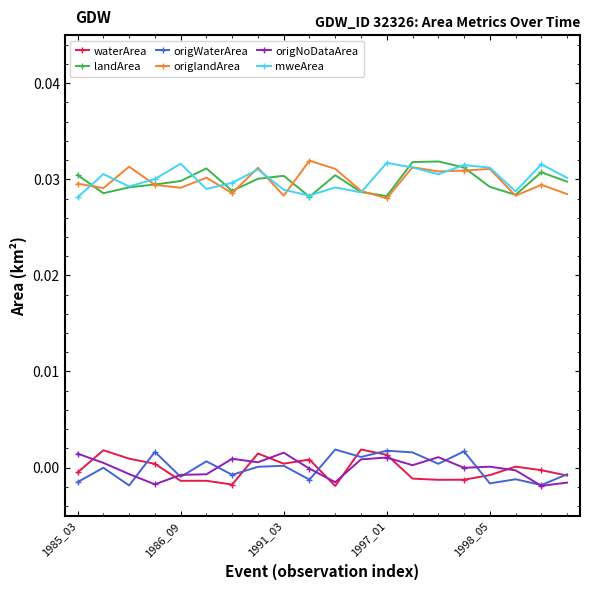

True or false: landArea and origNoDataArea intersect in this chart.

False